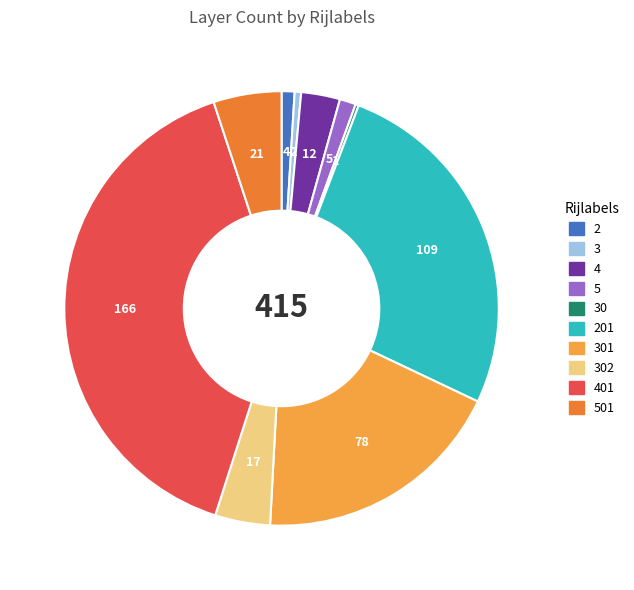

Does any single category account for the majority?

No